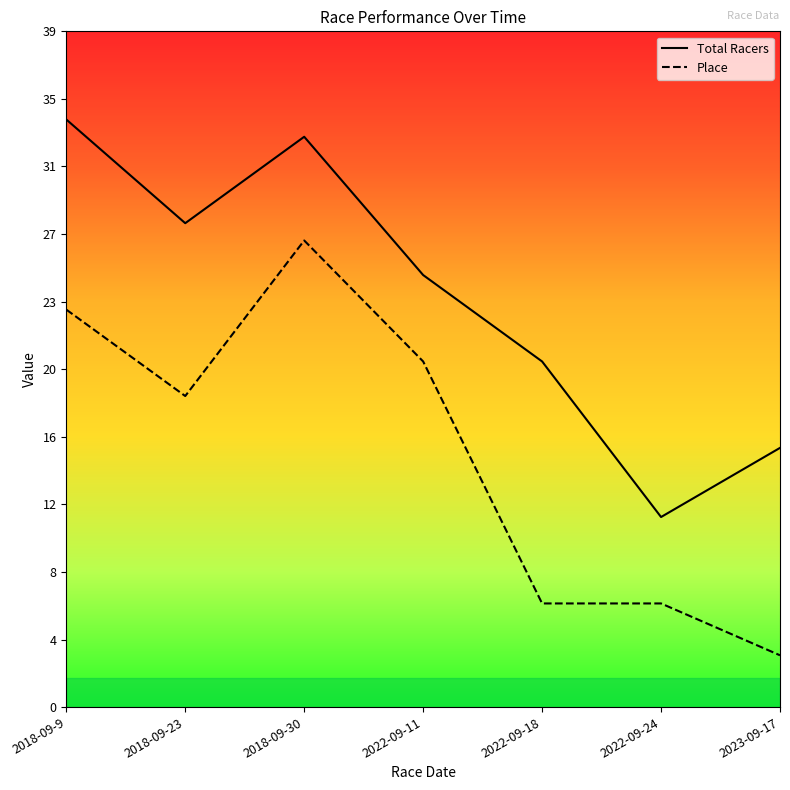

Is the value of Total Racers at 2022-09-18 greater than the value of Place at 2022-09-11?

No